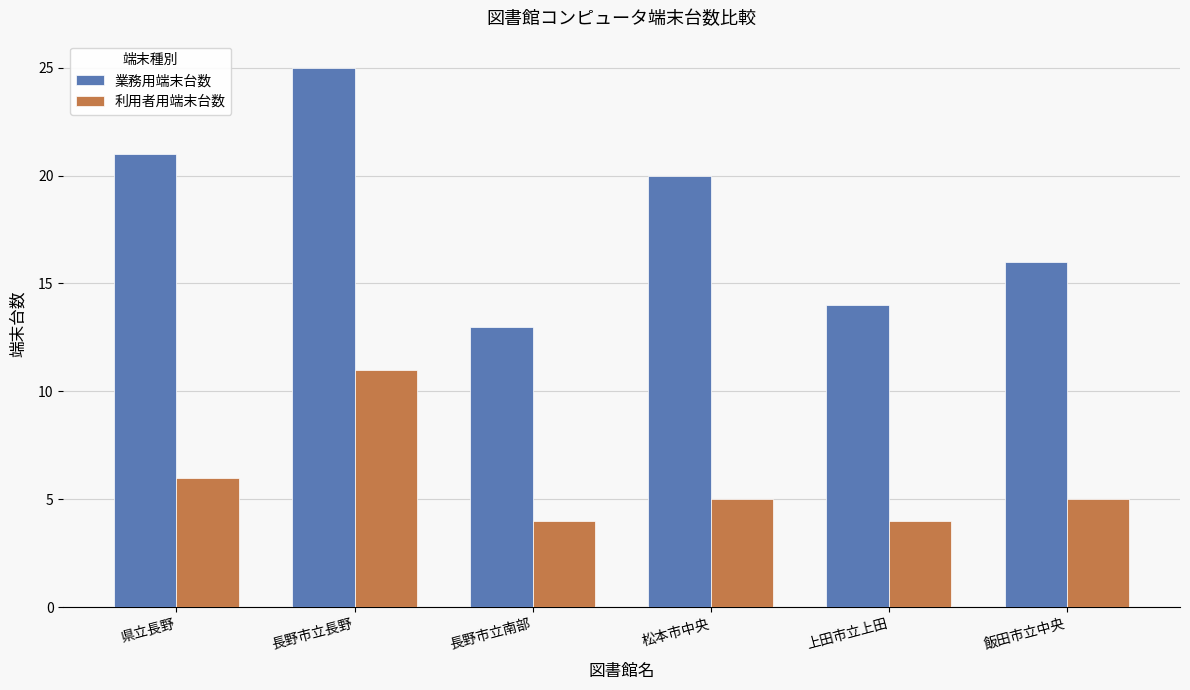

At how many categories does at least one series exceed 5?

6